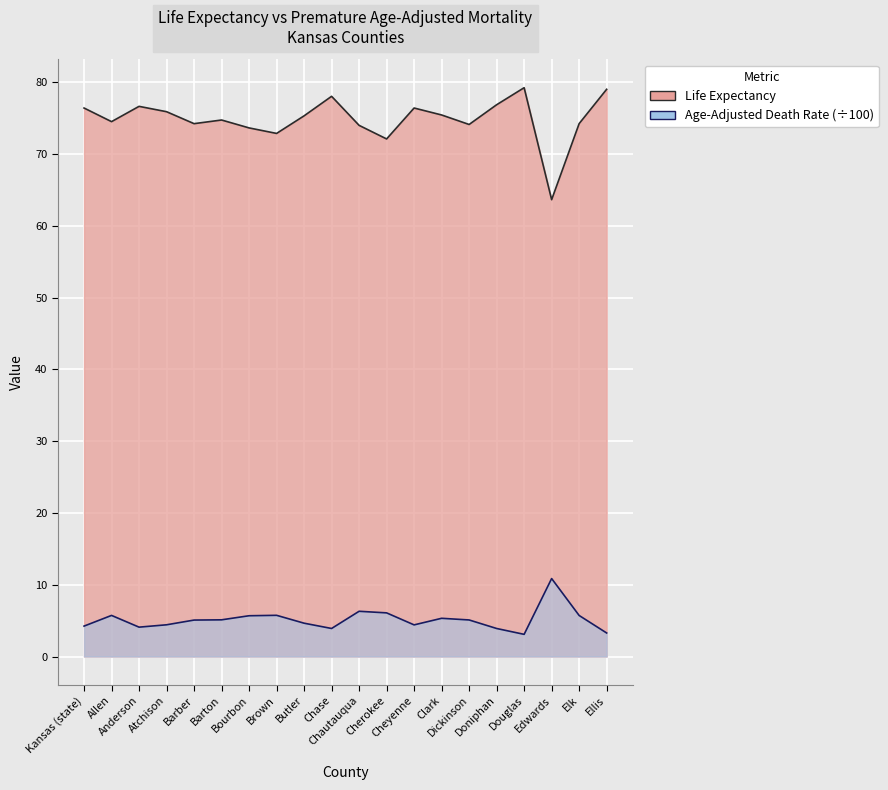

Which series has the largest total across all categories?

Life Expectancy